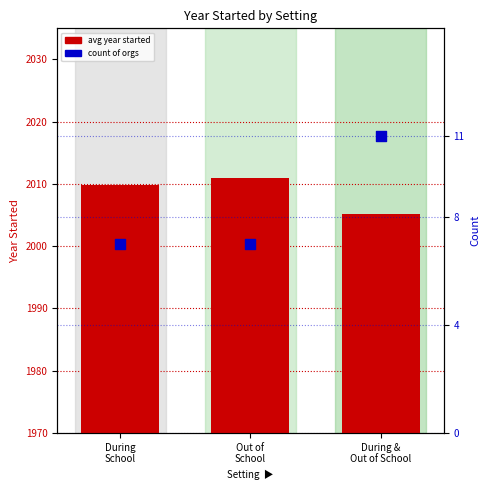

Which series contains the highest Y value?

avg year started